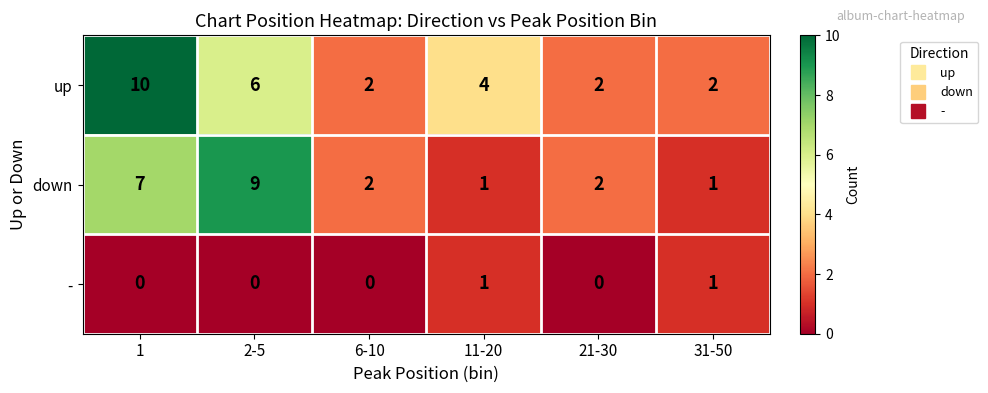

Which series changed the most between 11-20 and 31-50?

up